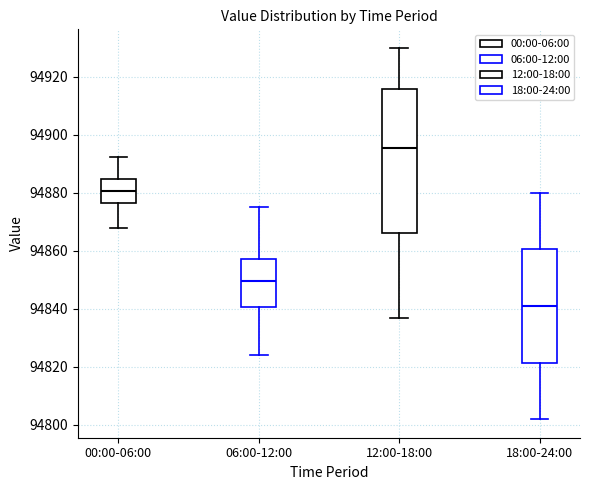

Reading left to right, transcribe this box plot: for each box, give where its median line is, the range the box spans, and where its two whiskers end, as read against the y-axis. The values are not printed on the chart, so give them approximately, as read against the axis.

00:00-06:00: median 94880, box 94876 to 94884, whiskers 94868 to 94892
06:00-12:00: median 94850, box 94840 to 94858, whiskers 94824 to 94876
12:00-18:00: median 94896, box 94866 to 94916, whiskers 94838 to 94930
18:00-24:00: median 94842, box 94822 to 94860, whiskers 94802 to 94880